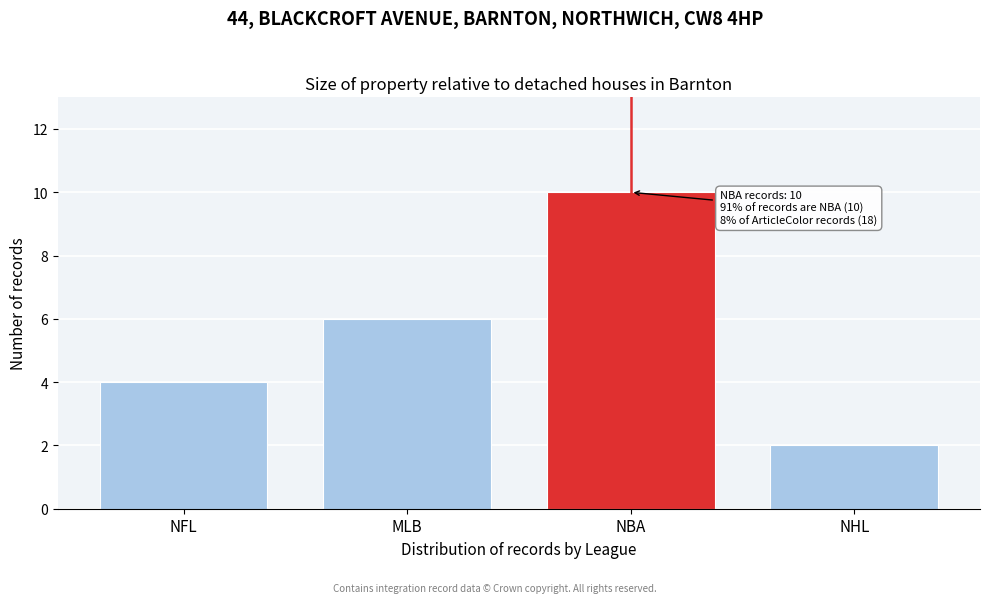

Reading left to right, what are all the values shown in this chart?

NFL=4	MLB=6	NBA=10	NHL=2